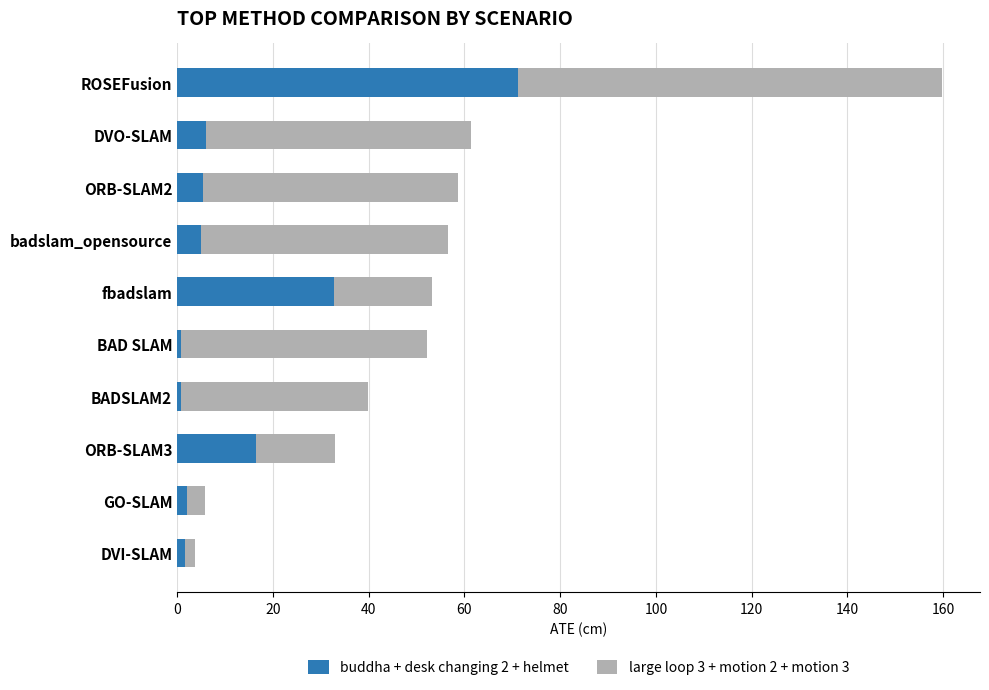

At which category is the sum across all series the highest?

ROSEFusion